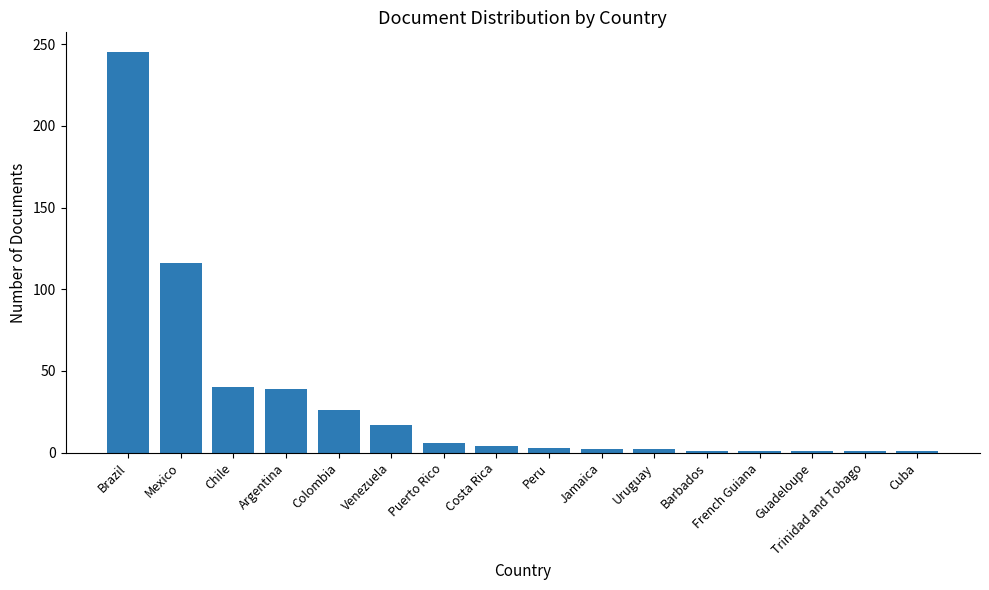

Count the number of categories in the chart.

16